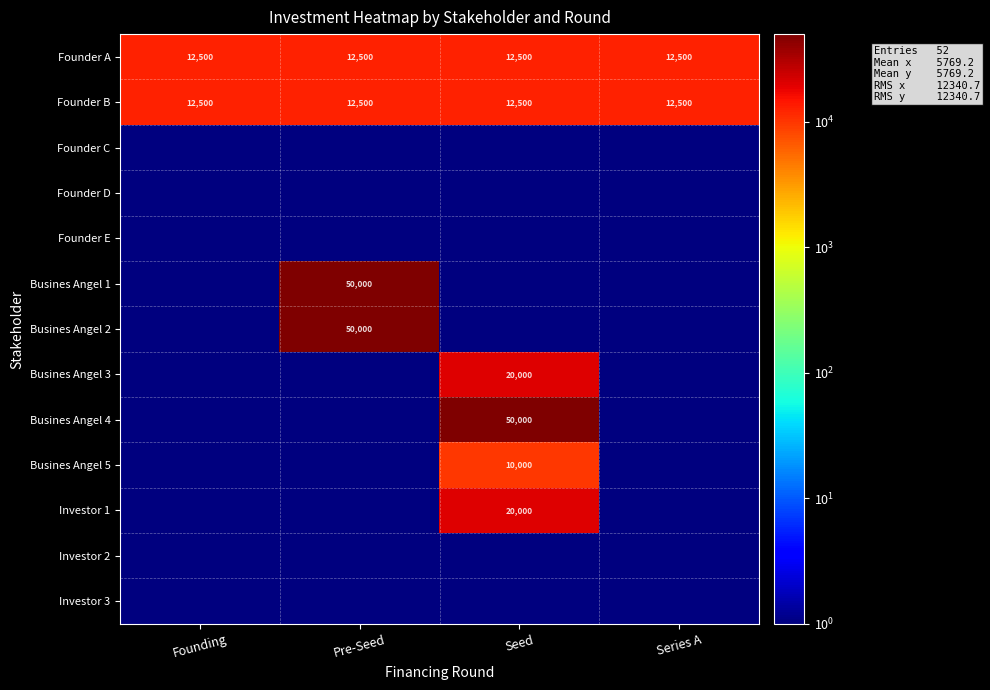

Is it true that Founder B equals 12500 at Founding?

True